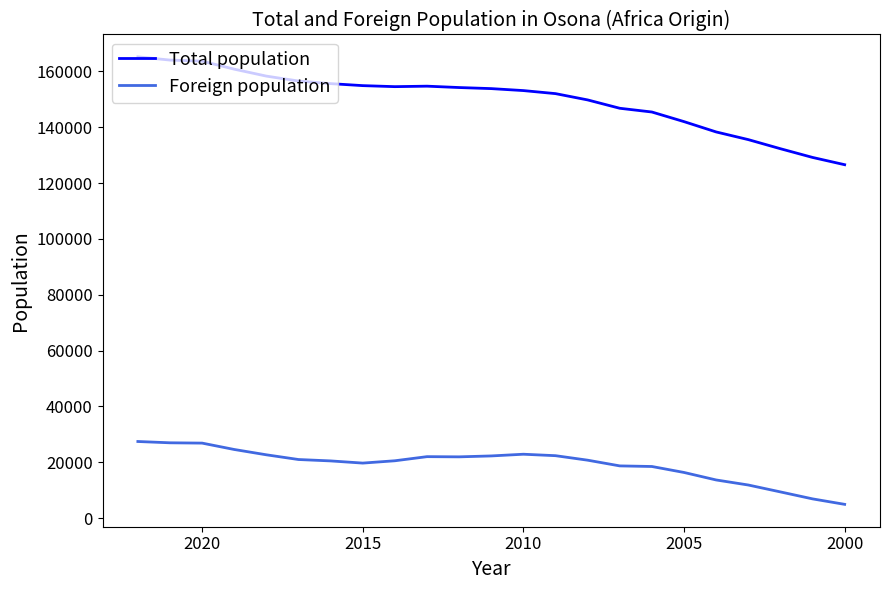

How many interior local valleys does the Total population series have?

1